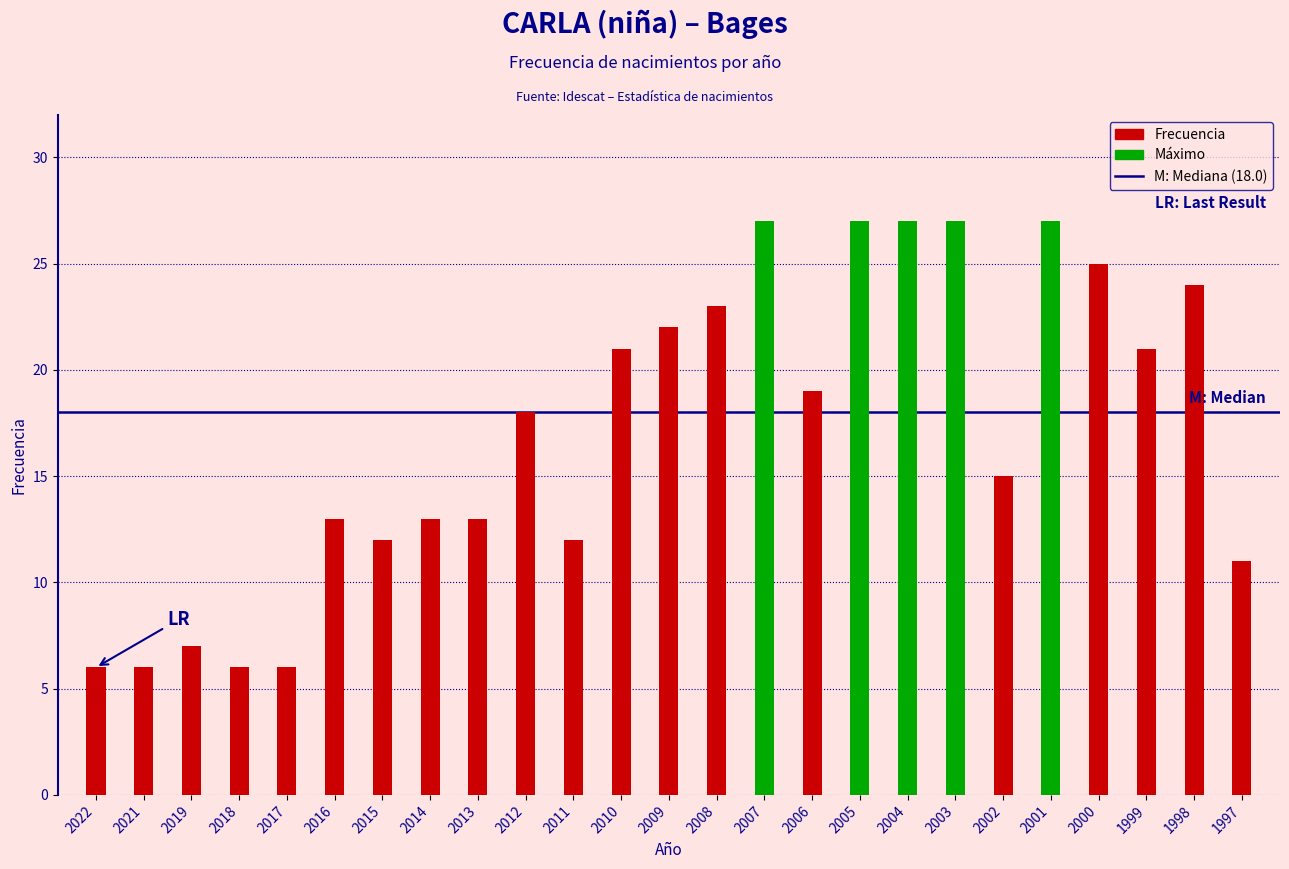

What is the maximum value shown in the chart?

27